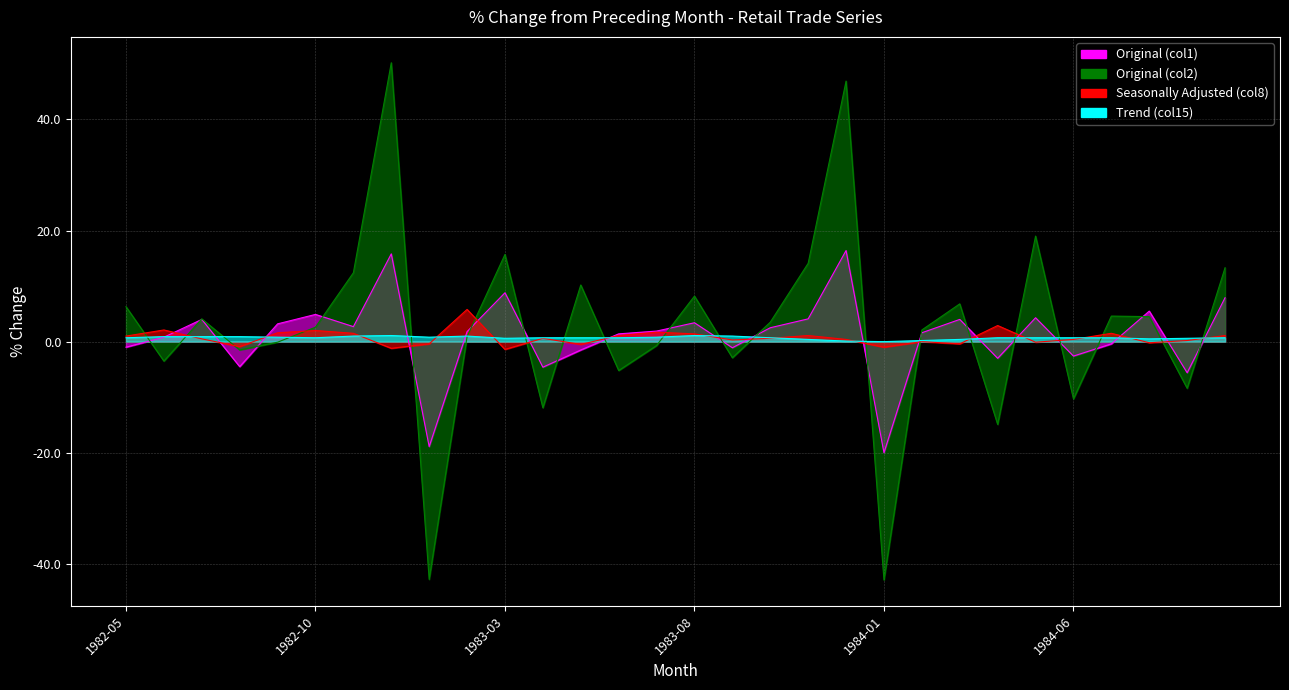

How many intersections are there between Original (col1) and Seasonally Adjusted (col8)?

17